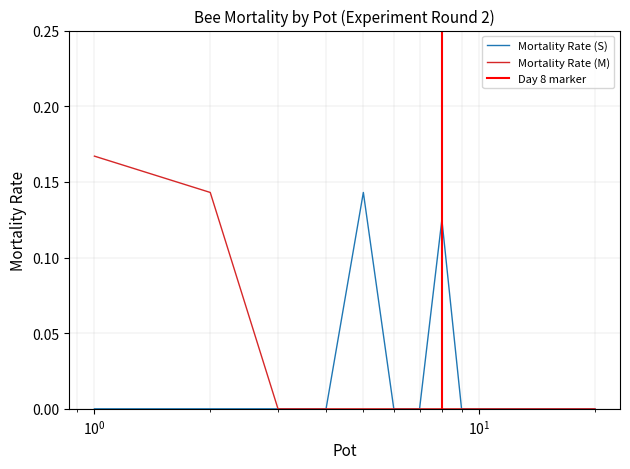

Does the chart display data point markers on the line(s)?

No